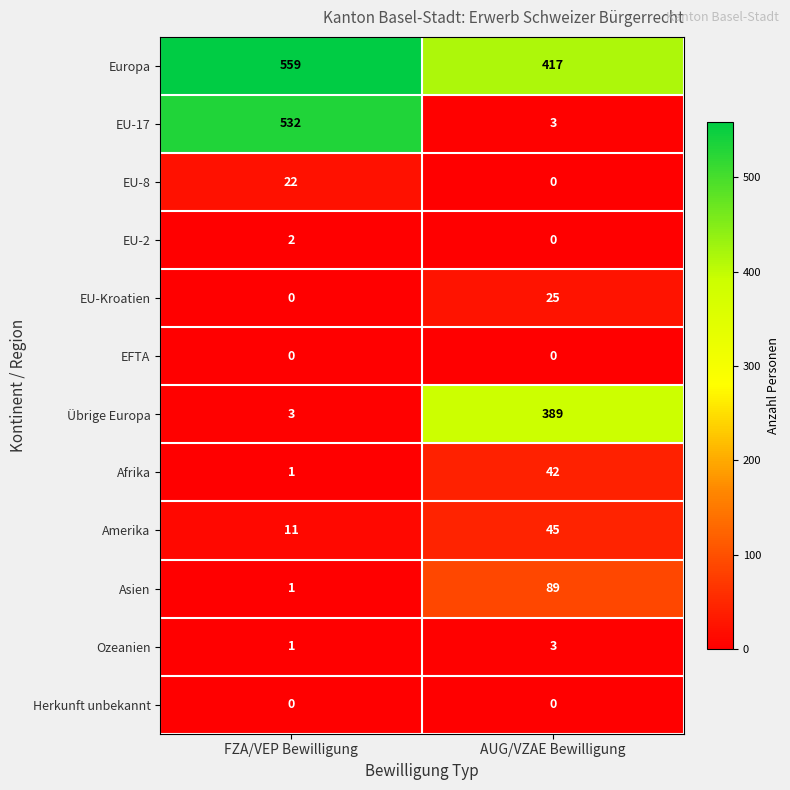

True or false: Ozeanien has a value of 3 at AUG/VZAE Bewilligung.

True